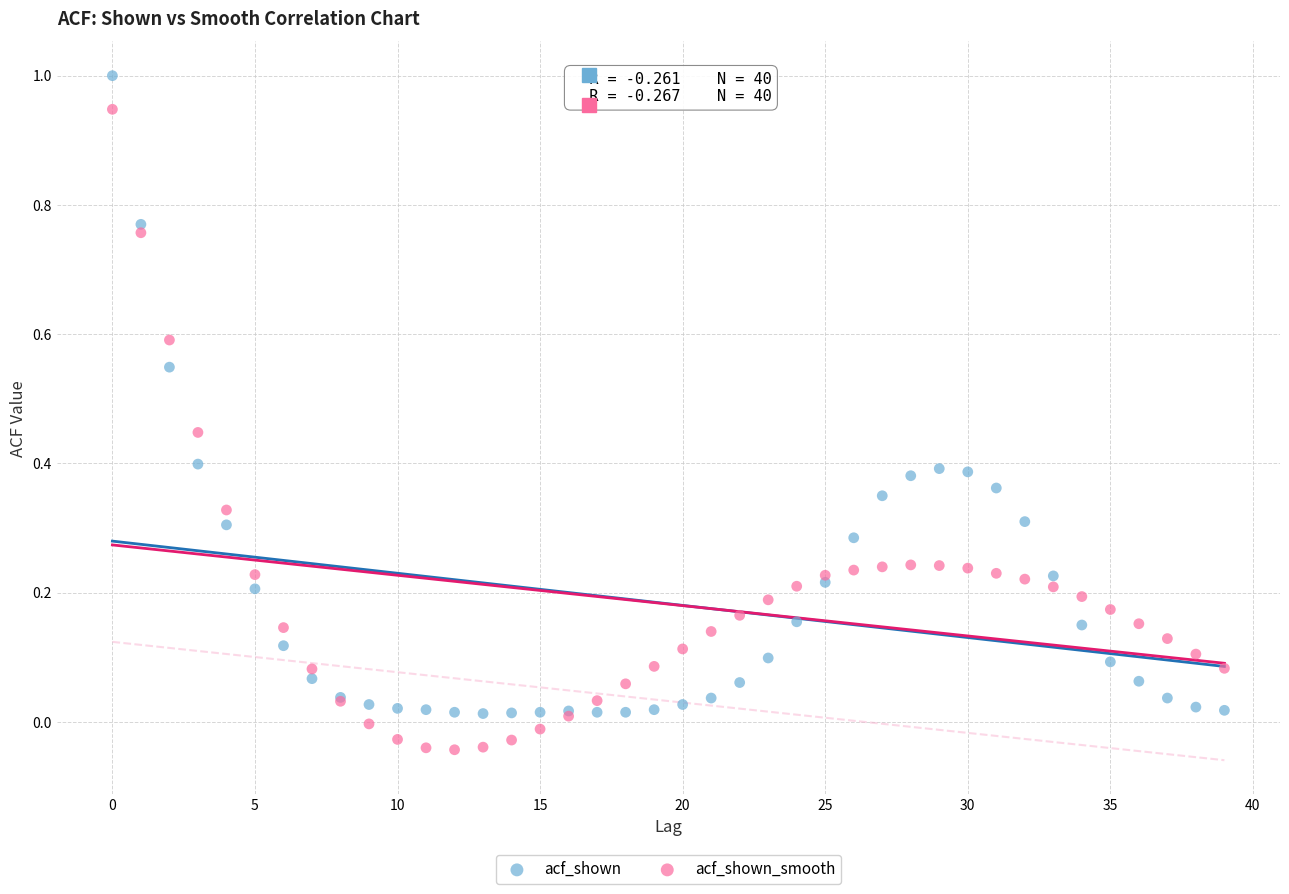

Which series contains the highest Y value?

acf_shown